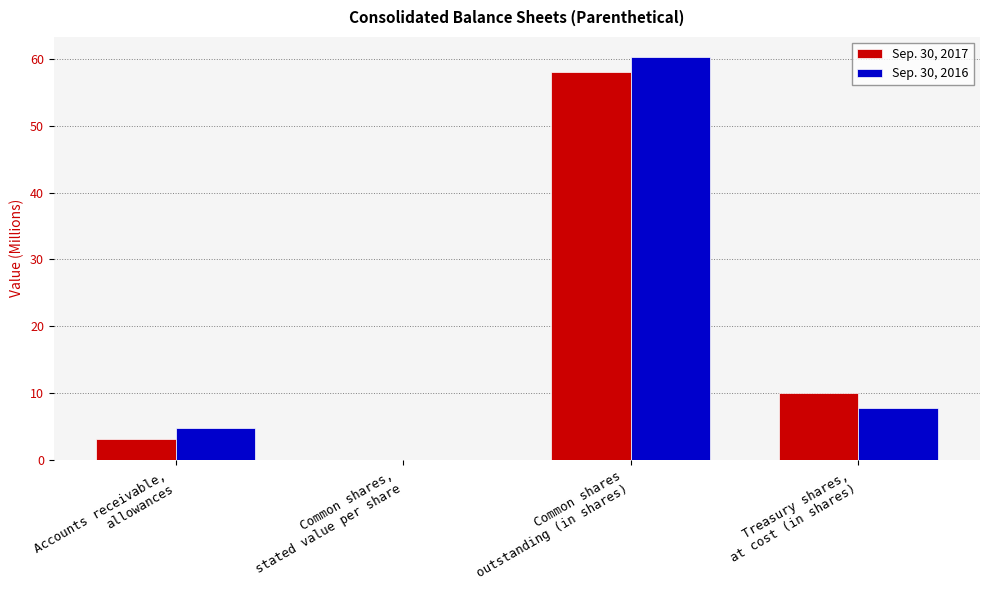

What is the maximum value for Sep. 30, 2016?

60.3